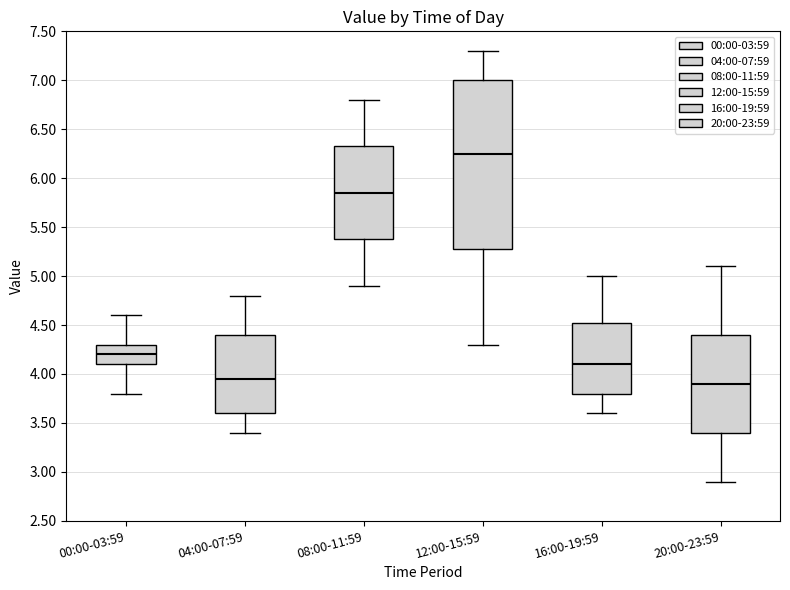

Reading left to right, read every box against the y-axis: the position of its median line, the range the box covers, and the ends of its whiskers. The values are not printed on the chart, so give them approximately, as read against the axis.

00:00-03:59: median 4.20, box 4.10 to 4.30, whiskers 3.80 to 4.60
04:00-07:59: median 3.95, box 3.60 to 4.40, whiskers 3.40 to 4.80
08:00-11:59: median 5.85, box 5.40 to 6.35, whiskers 4.90 to 6.80
12:00-15:59: median 6.25, box 5.30 to 7.00, whiskers 4.30 to 7.30
16:00-19:59: median 4.10, box 3.80 to 4.55, whiskers 3.60 to 5.00
20:00-23:59: median 3.90, box 3.40 to 4.40, whiskers 2.90 to 5.10